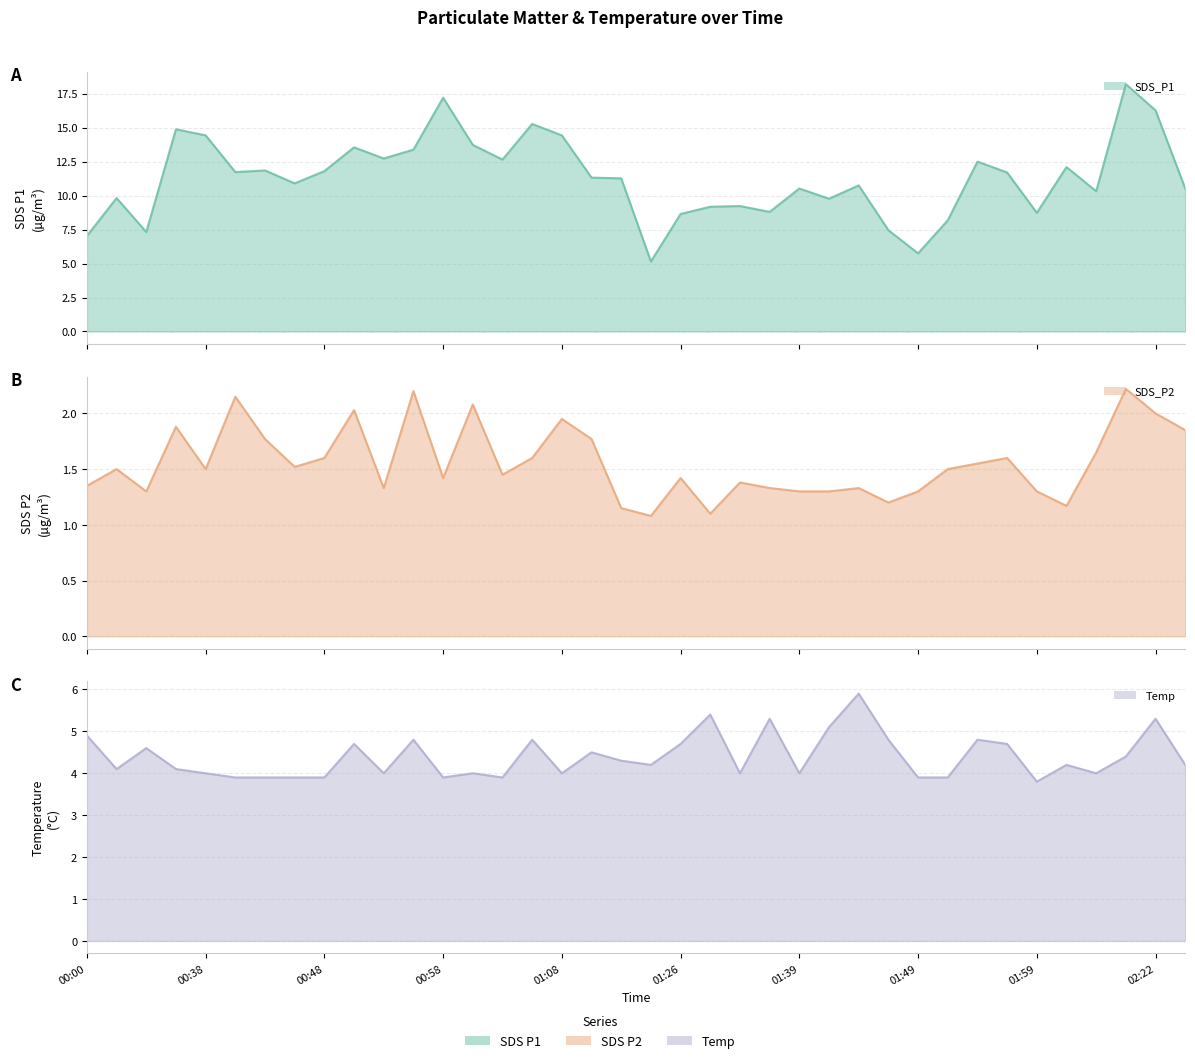

What is the difference between the maximum and minimum values in the SDS_P2 series?

1.1